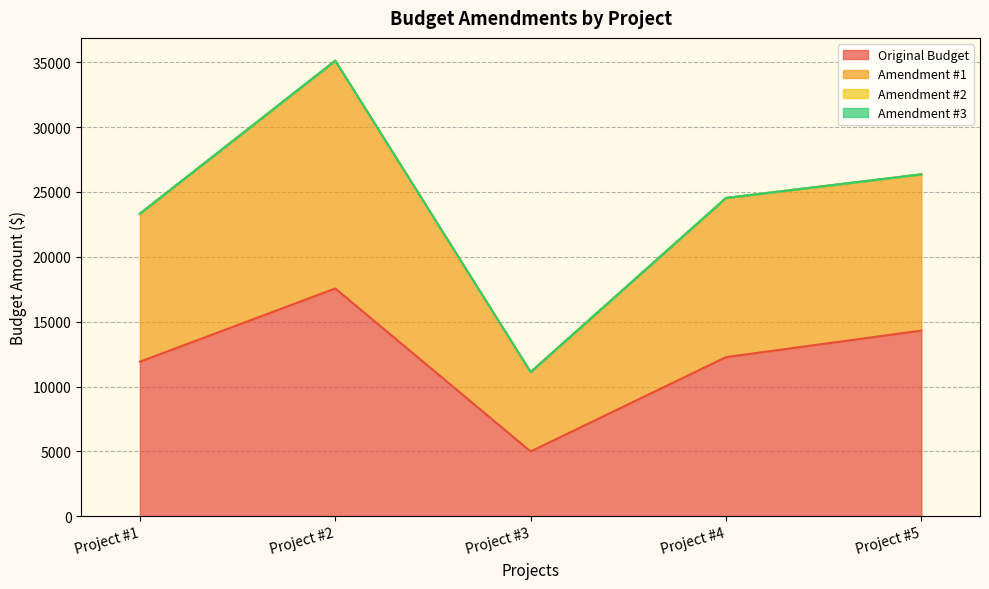

Where is the first local maximum for Amendment #1?

Project #2